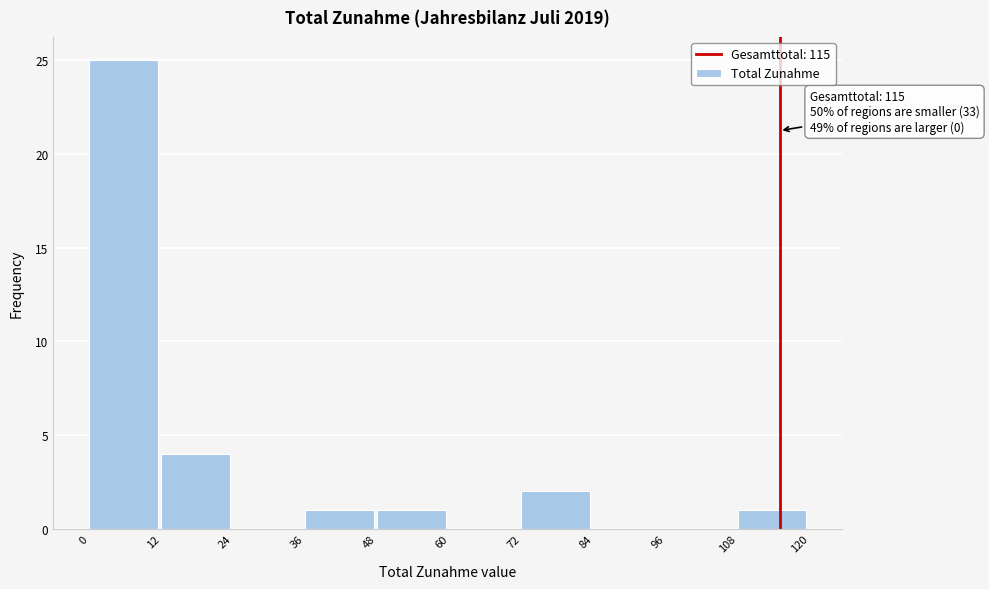

Which range on the x-axis has the tallest bar?

0 to 12